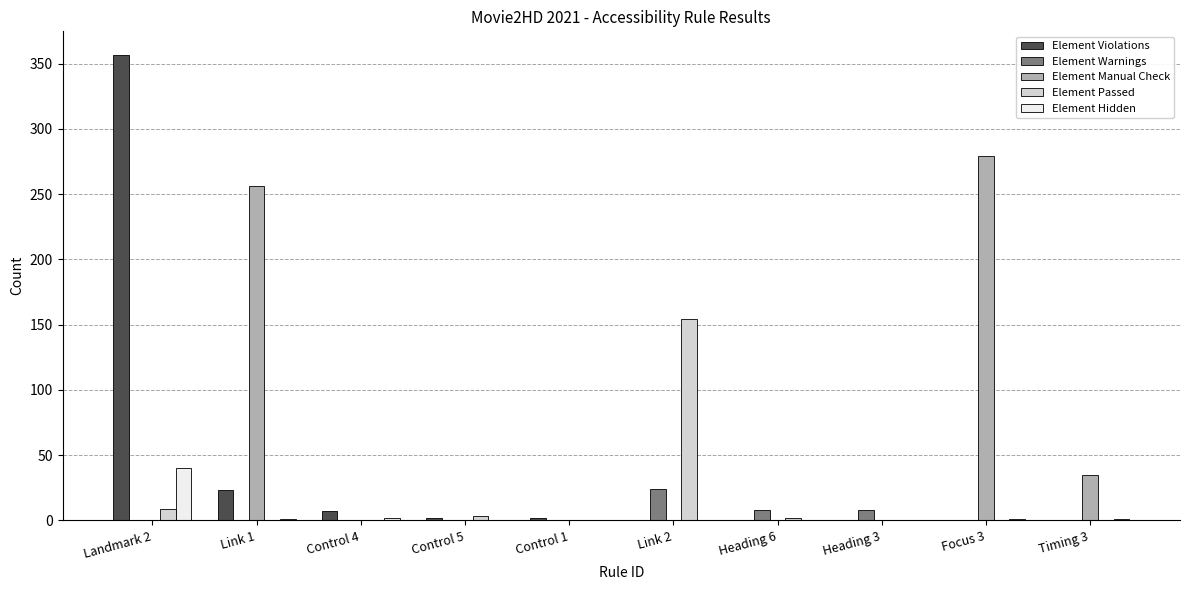

How many groups of bars are there?

10